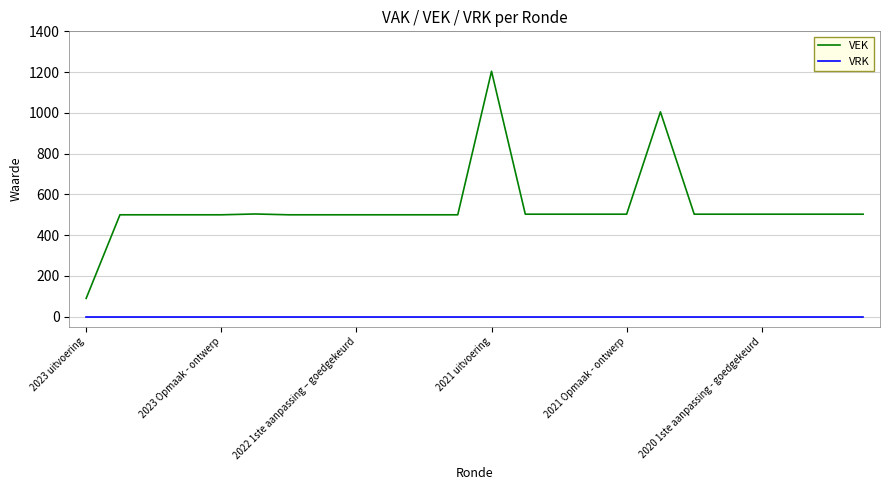

True or false: VEK and VRK cross at least once.

False